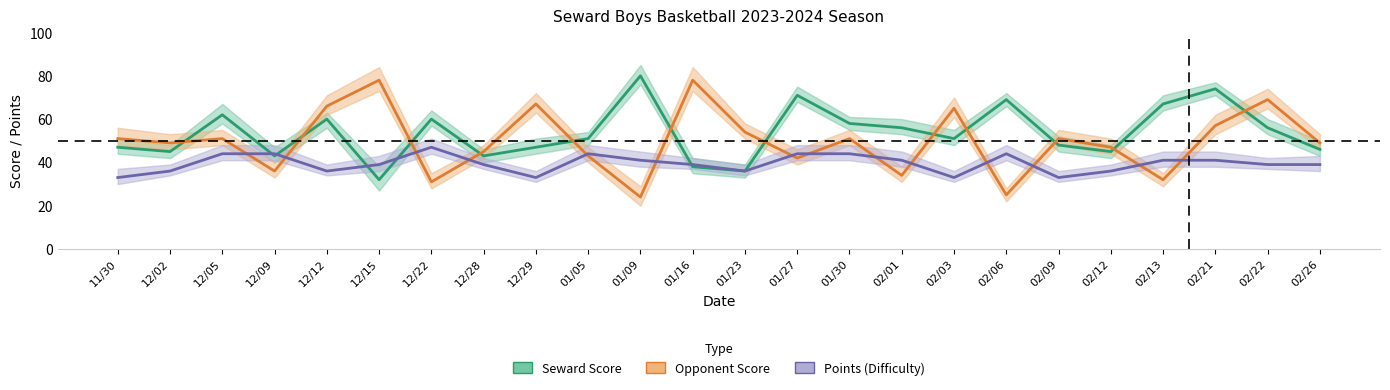

Reading left to right, transcribe all the data shown in this chart.

Seward Score: 47	45	62	43	60	32	60	43	47	51	80	38	36	71	58	56	51	69	48	45	67	74	56	46
Opponent Score: 51	49	51	36	66	78	31	45	67	43	24	78	54	42	51	34	65	25	51	47	32	57	69	49
Points (Difficulty): 33	36	44	44	36	39	47	39	33	44	41	39	36	44	44	41	33	44	33	36	41	41	39	39